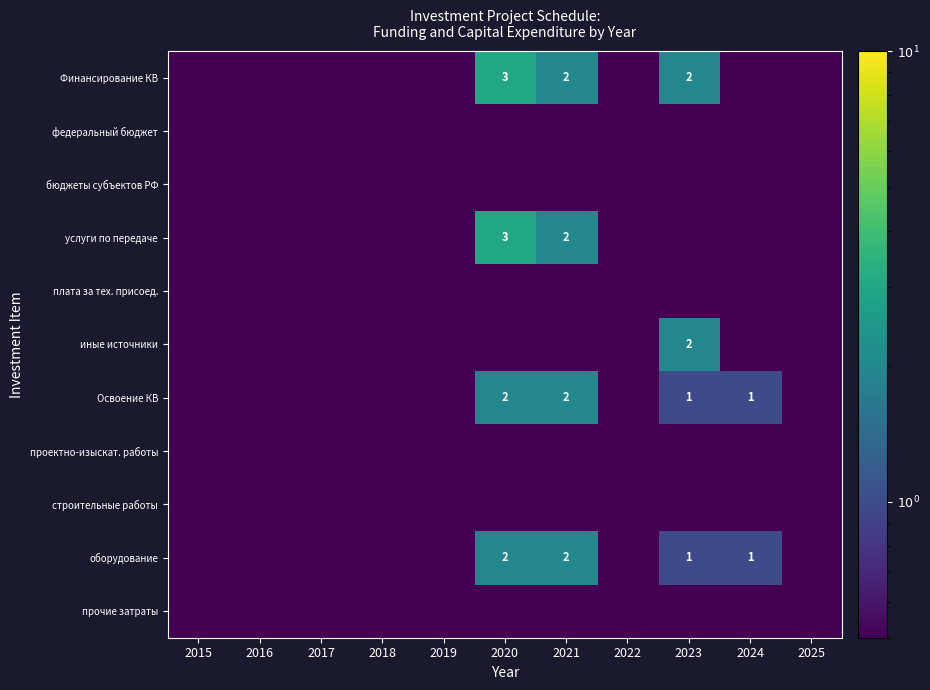

At which category is the sum across all series the highest?

2020